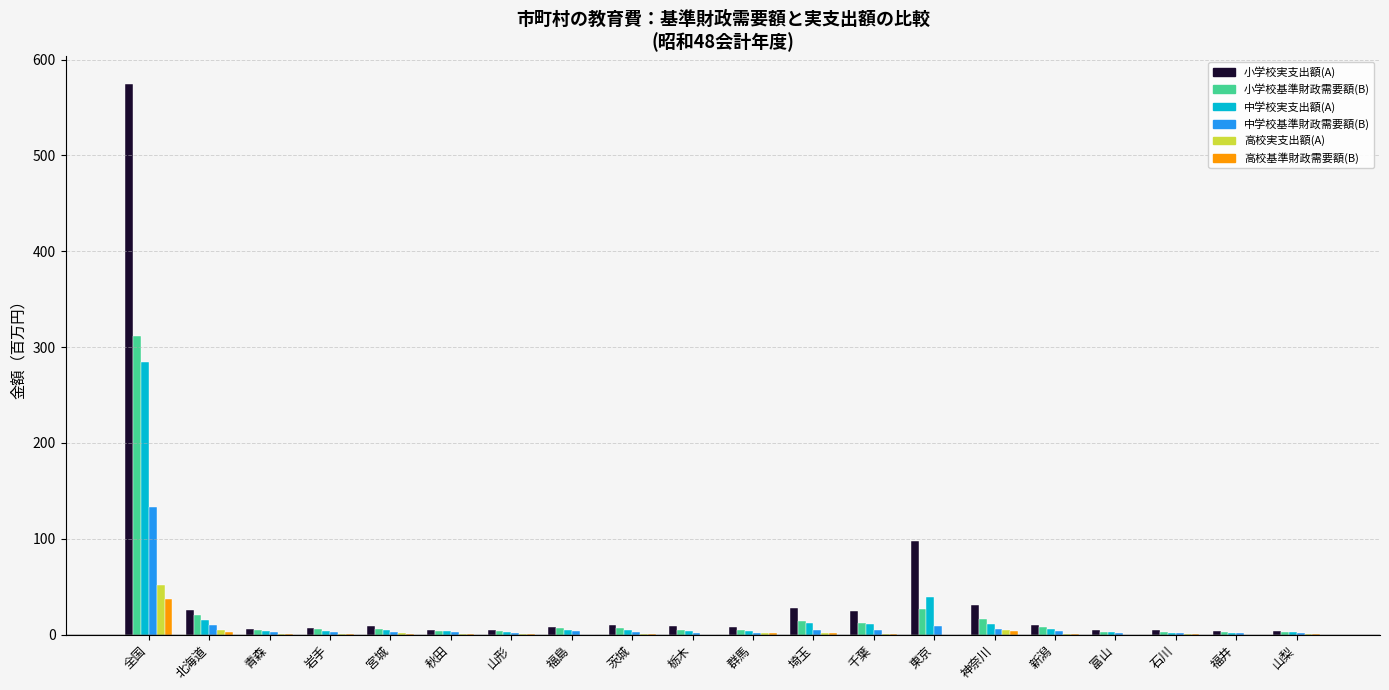

What is the total value across all series at 石川?

12.0